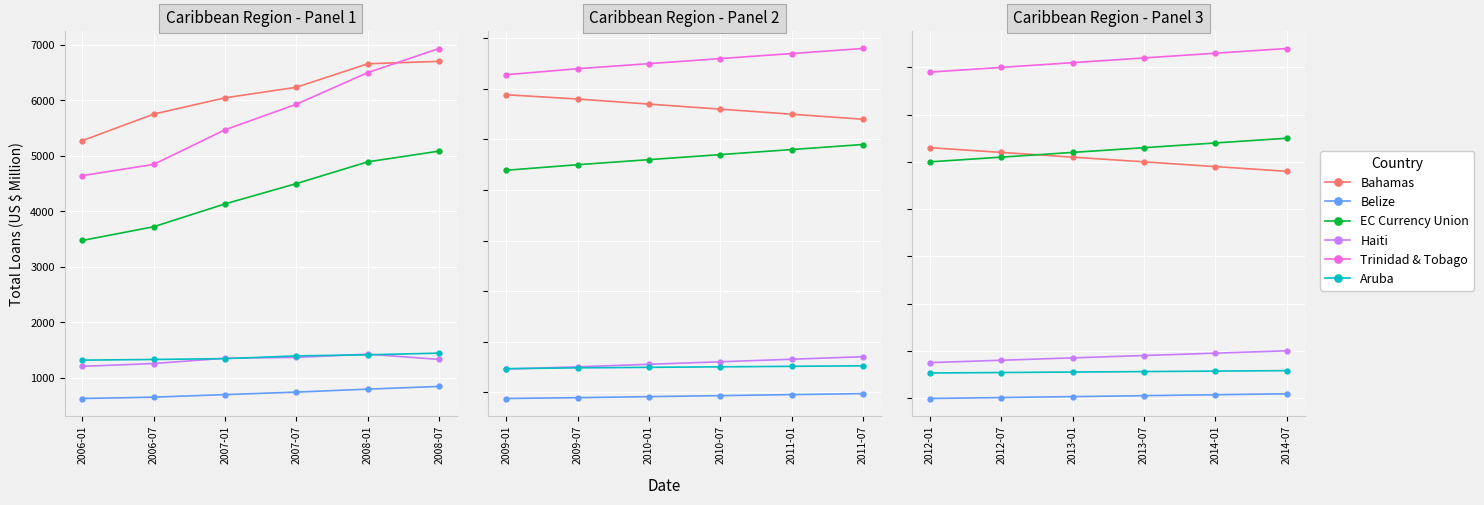

How many lines are shown in the chart?

6